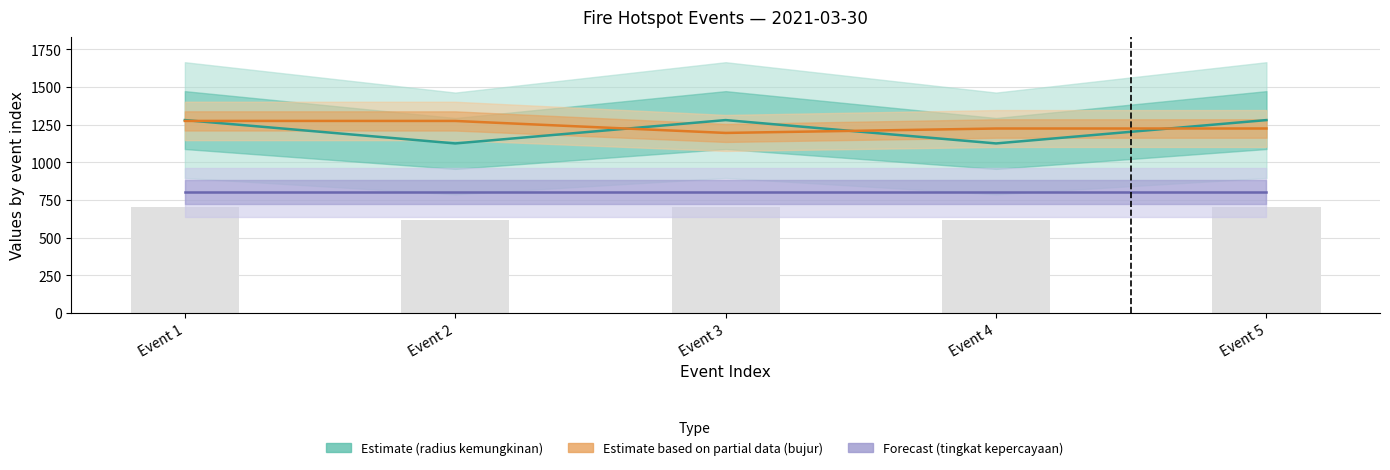

Reading right to left, what are all the values shown in this chart?

Estimate (radius): 1280.0	1125.0	1280.0	1125.0	1280.0
Estimate based on partial data (bujur ×10): 1224.2	1224.1	1194.7	1274.2	1274.4
Forecast (tingkat kepercayaan ×100): 800.0	800.0	800.0	800.0	800.0